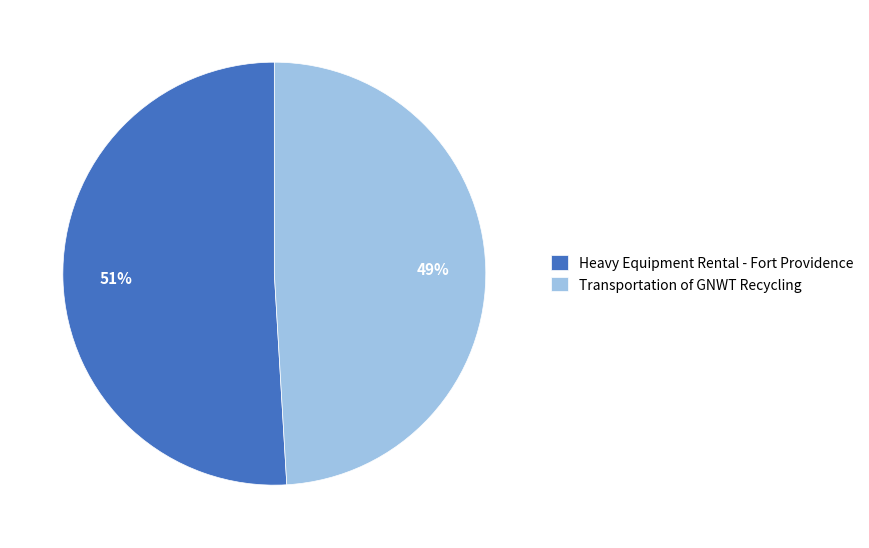

Do Heavy Equipment Rental - Fort Providence and Transportation of GNWT Recycling together represent more than half of the pie?

Yes